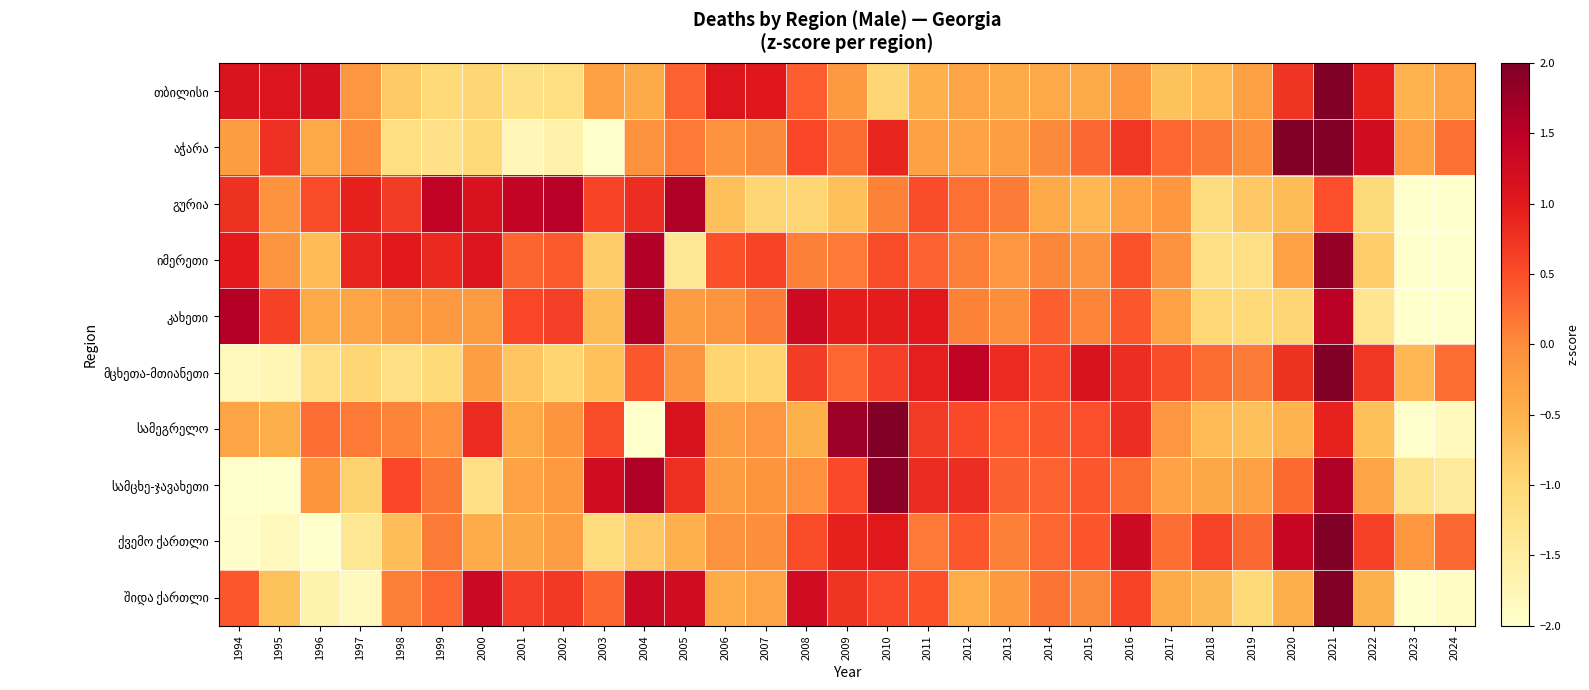

At how many categories does at least one series exceed 1?

23